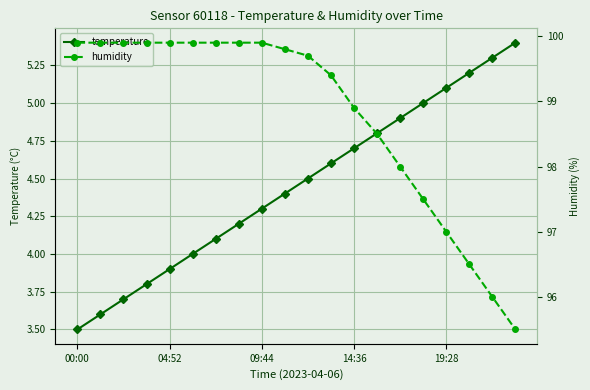

True or false: temperature has more than 2 points higher than both neighbors.

False